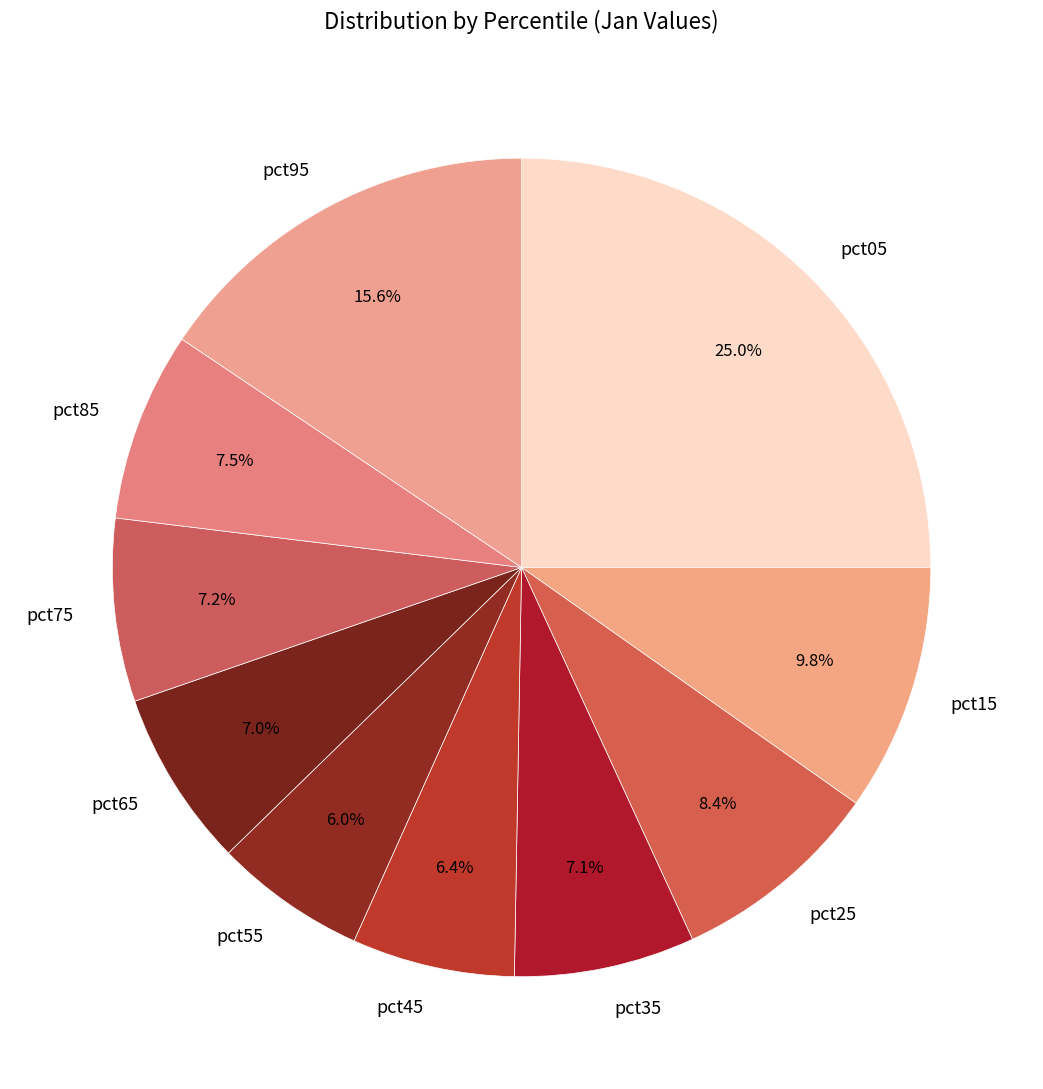

Which slice is the largest?

pct05